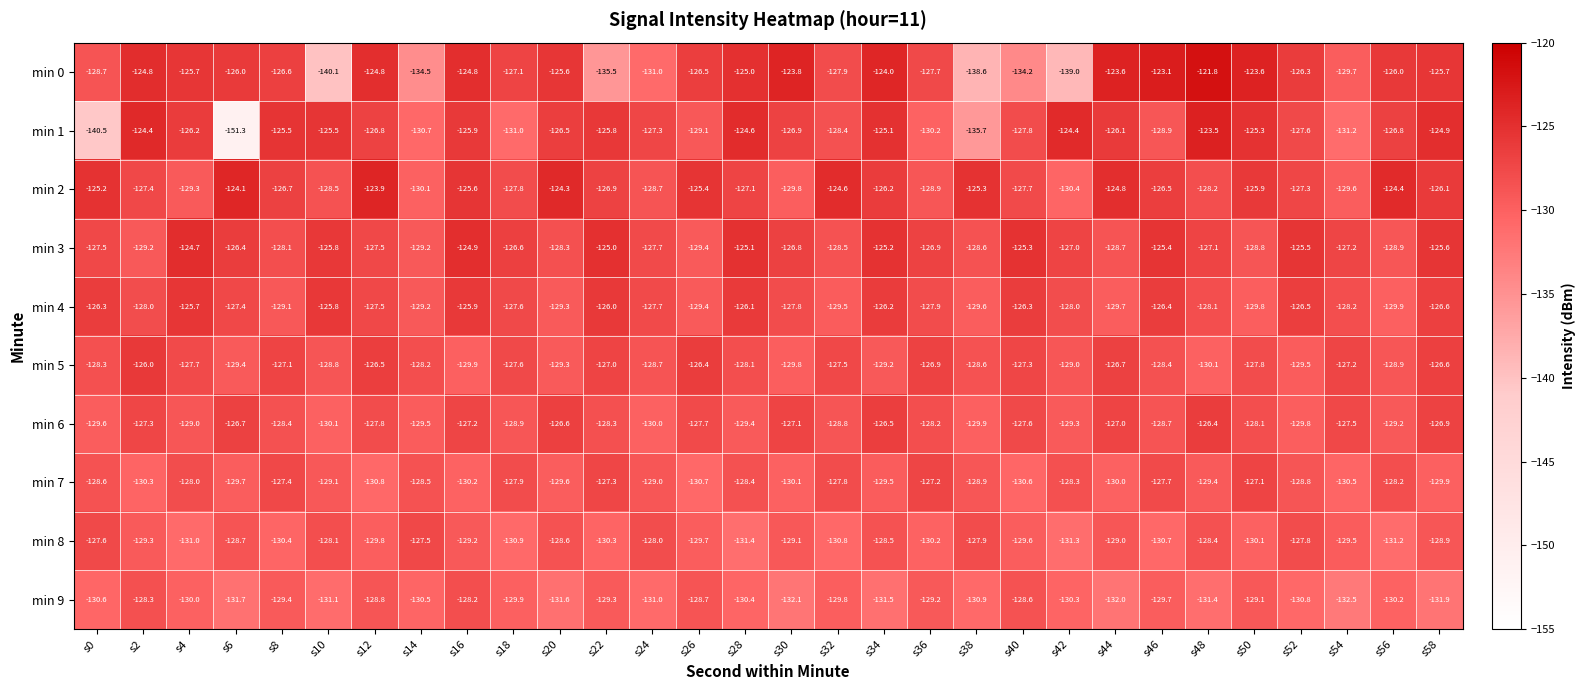

What is the total value across all series at s40?

-1285.0